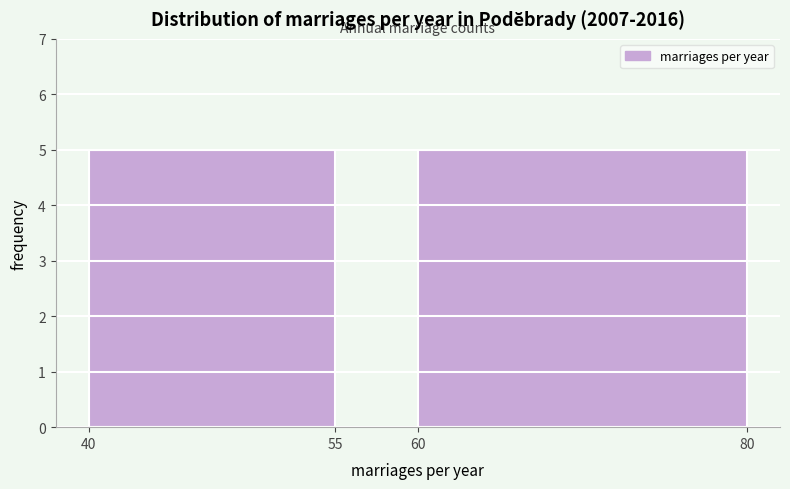

How tall is the bar that spans 40 to 55 on the x-axis? The values are not printed on the chart, so give them approximately, as read against the axis.

5